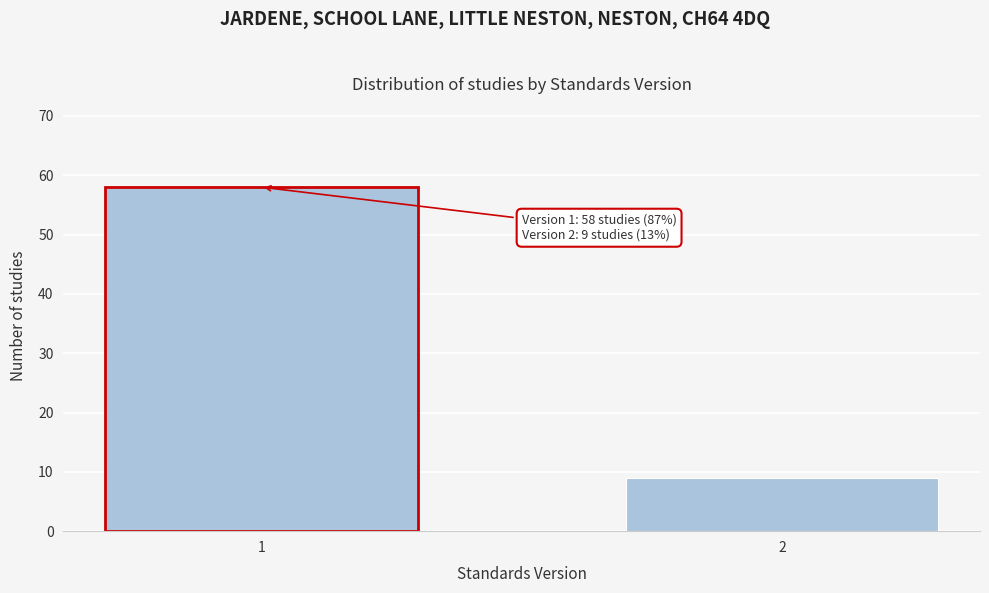

Reading left to right, extract all data points from this chart.

58	9